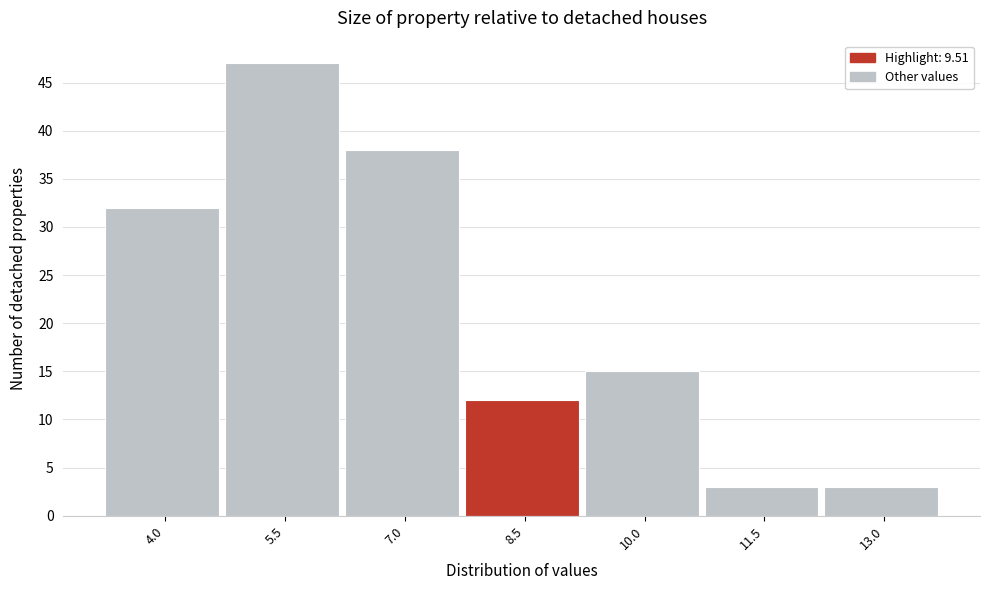

Reading left to right, what are all the values shown in this chart?

32	47	38	12	15	3	3